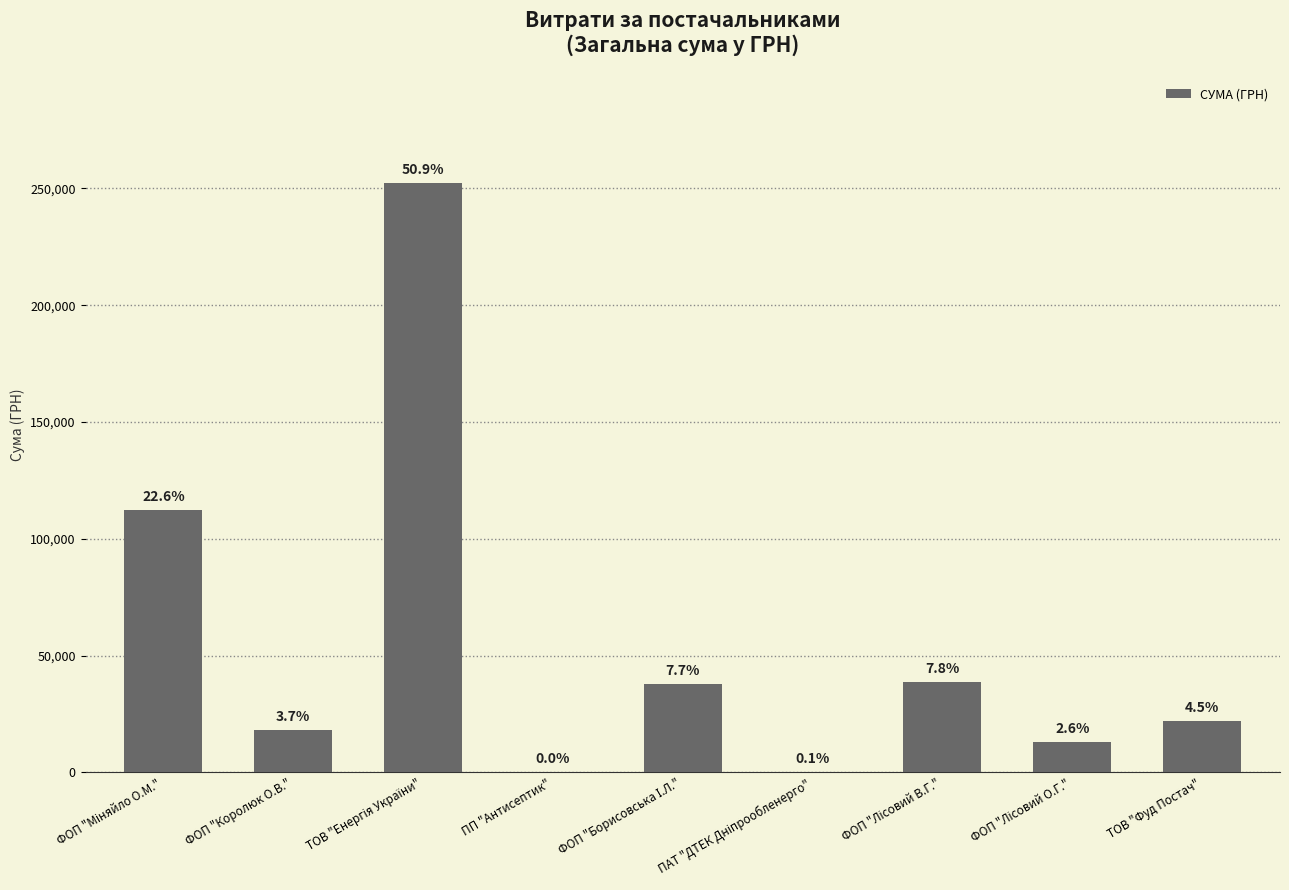

The value at ФОП "Лісовий В.Г." is 38869.3. True or false?

True